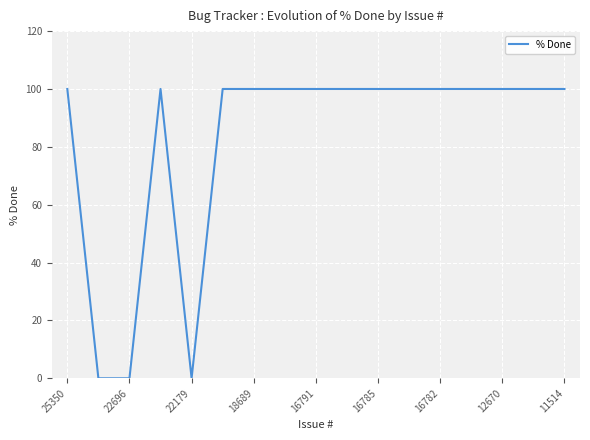

What is the maximum value shown in the chart?

100